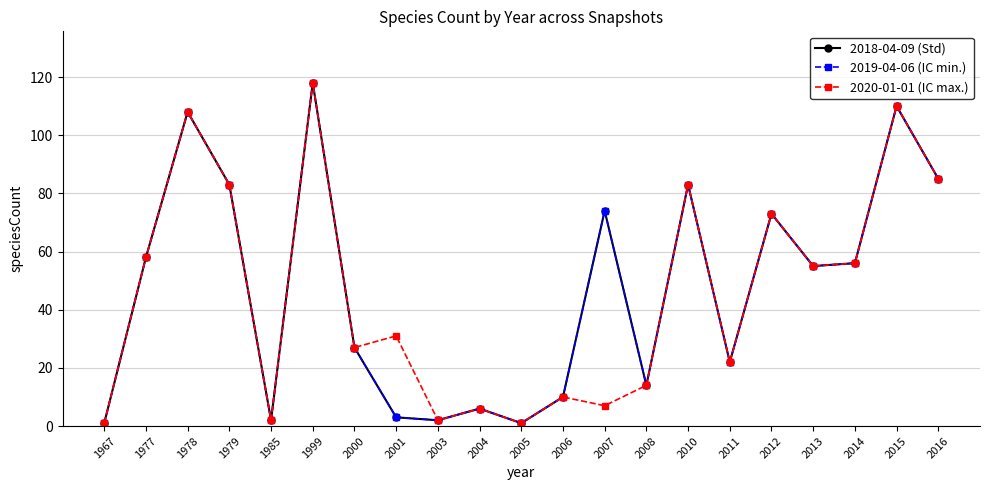

True or false: 2019-04-06 (IC min.) and 2018-04-09 (Std) cross at least once.

False